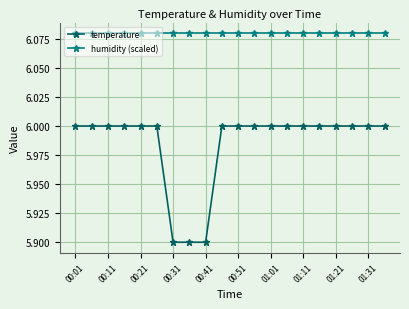

Which series has the largest range (max minus min)?

temperature